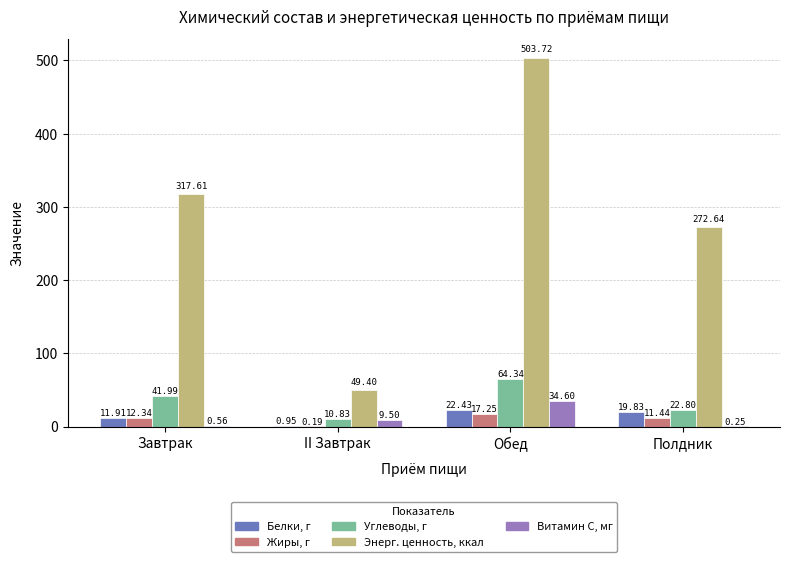

At which category is the sum across all series the highest?

Обед